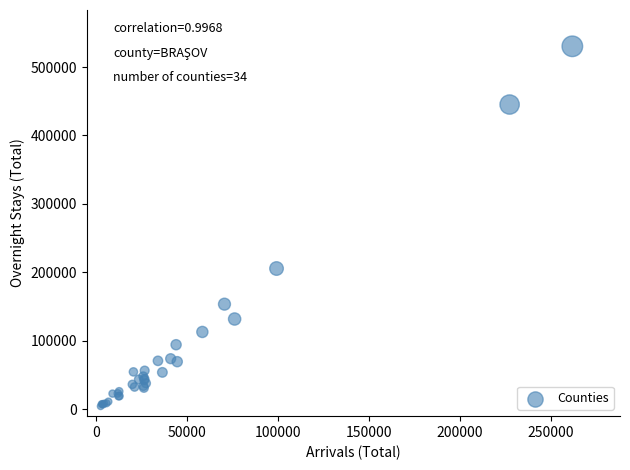

What Y value in the scatter plot is closest to 267338?

205669